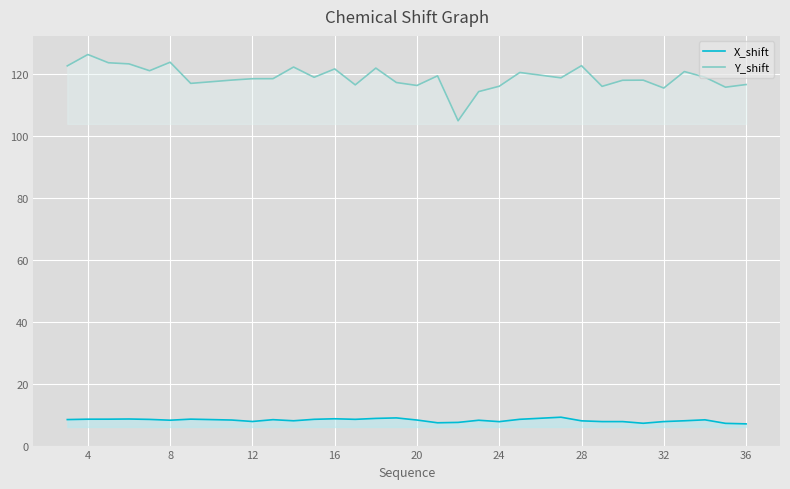

List the series in order of their overall mean, highest first.

Y_shift, X_shift